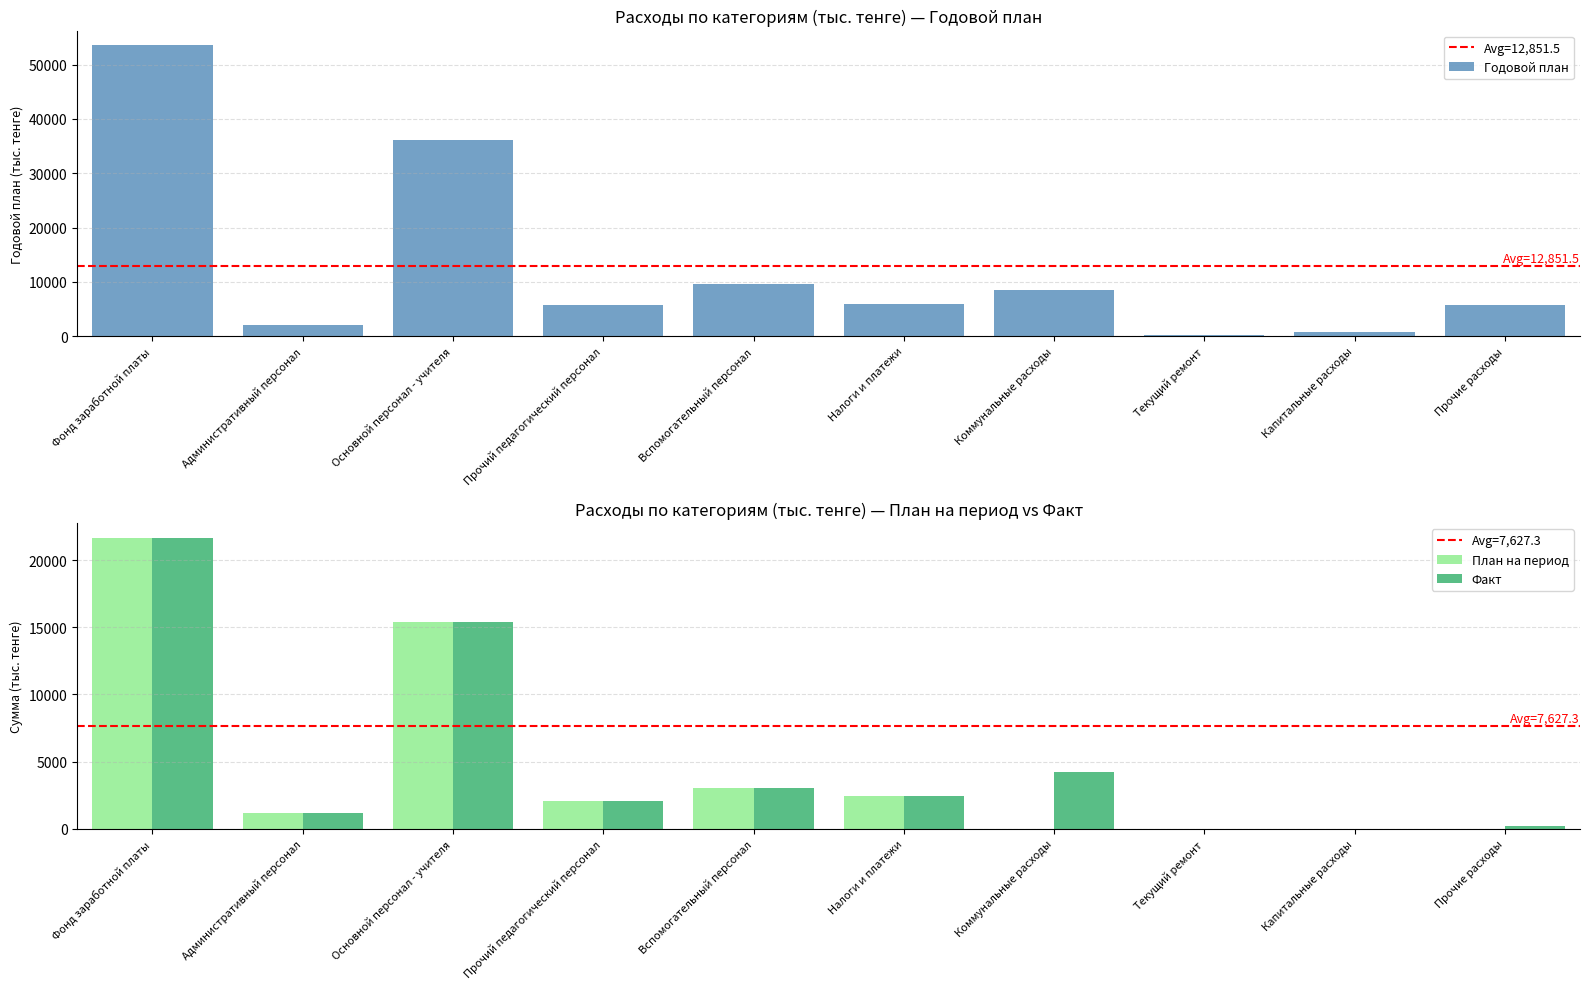

What is the label of the 10th bar from the right?

Фонд заработной платы